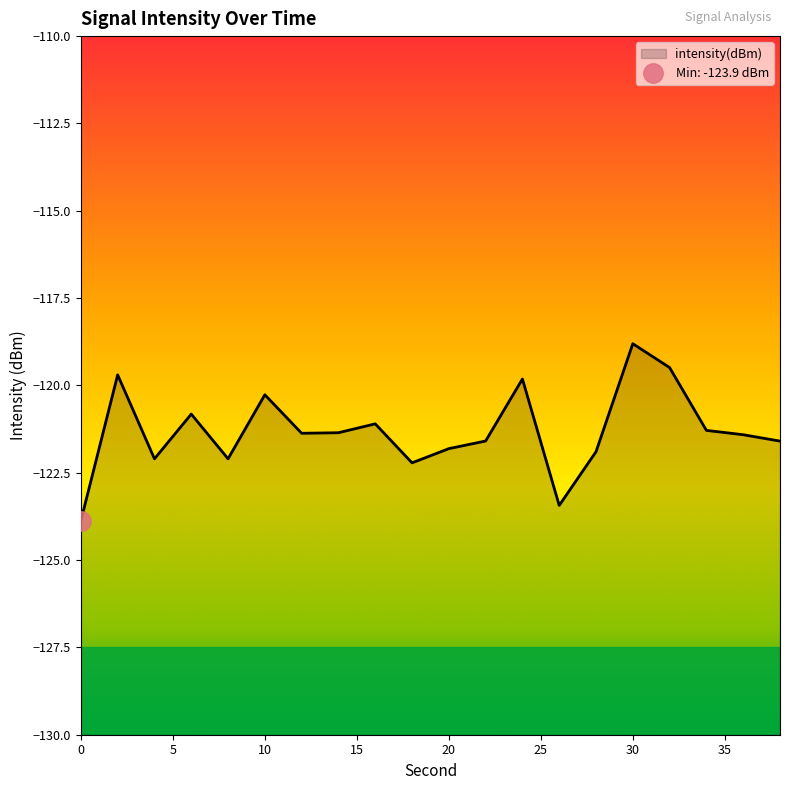

The chart shows a value of -121.4 at 36. True or false?

True